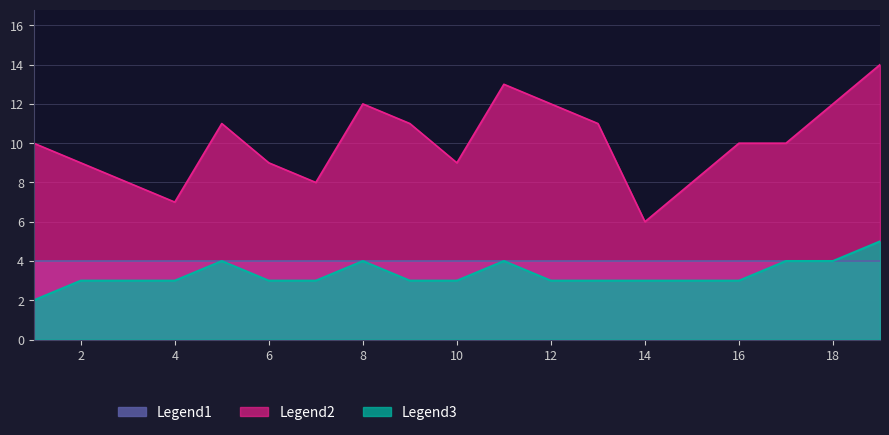

What is the total value across all series at 12?

19